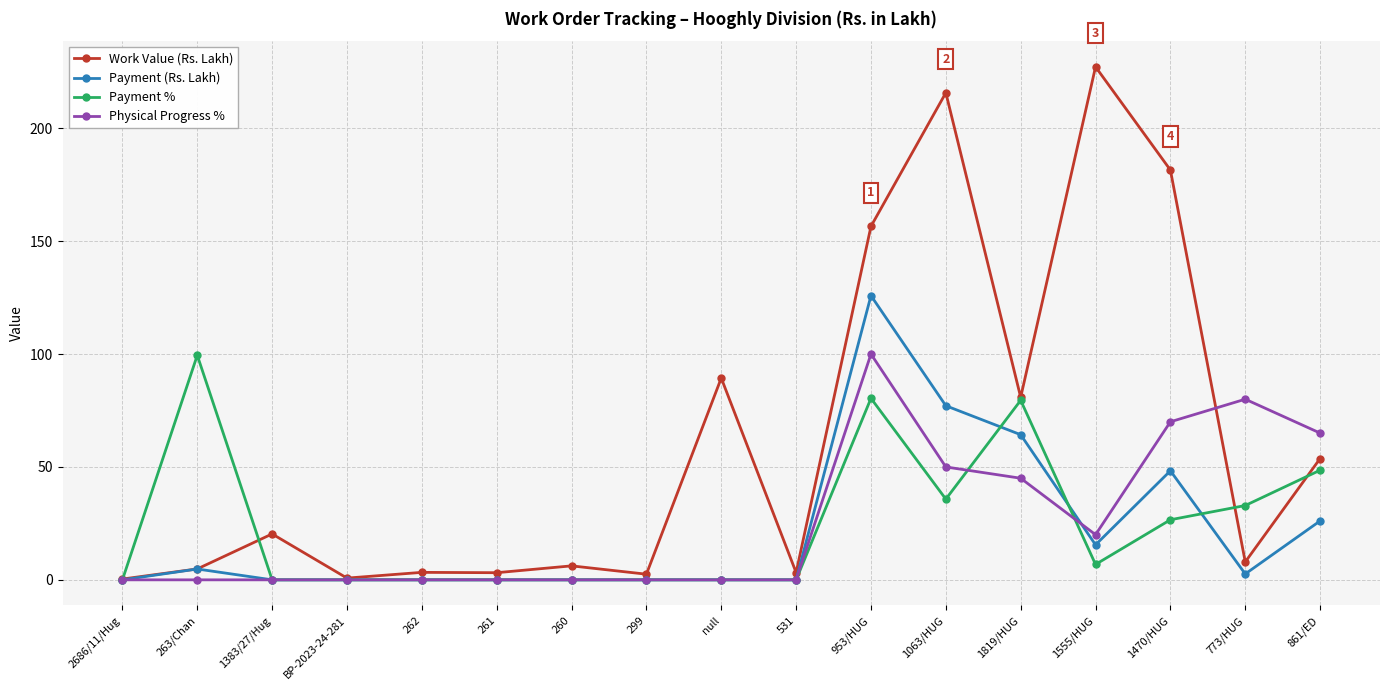

At which category is the sum across all series the highest?

953/HUG